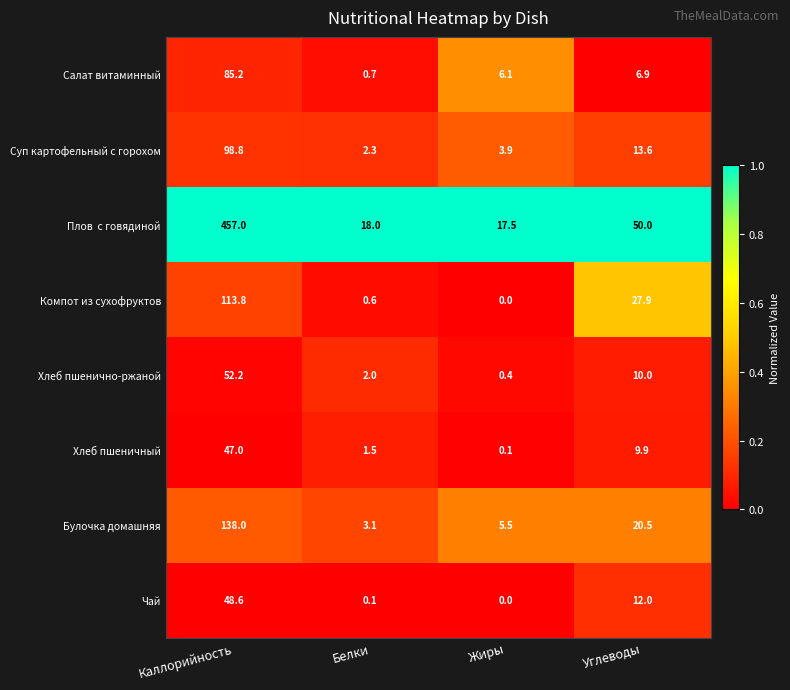

What is the difference between the highest and lowest values at Жиры?

17.5